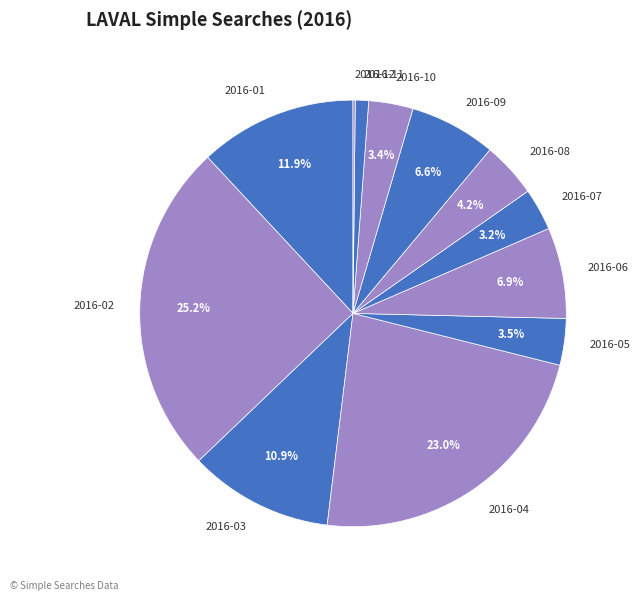

Which has a higher value, 2016-06 or 2016-03?

2016-03